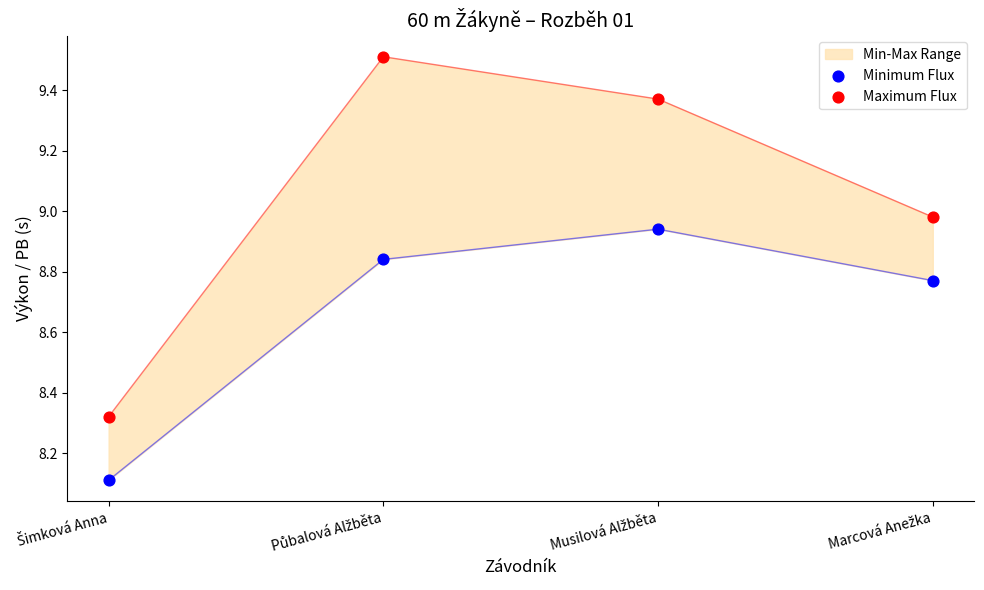

At how many categories does at least one series exceed 9?

2